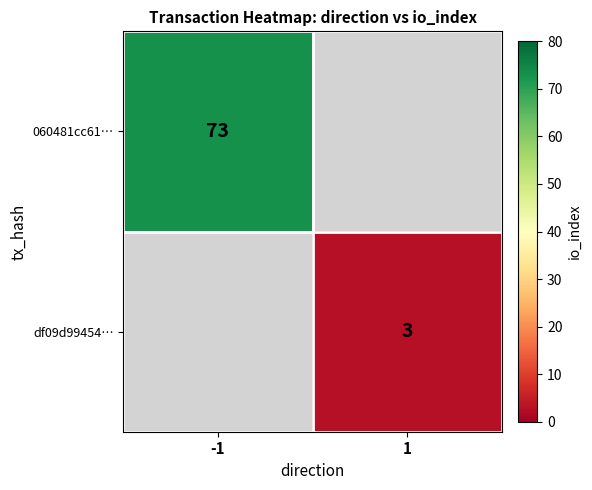

True or false: 060481cc61… has a value of 15 at -1.

False